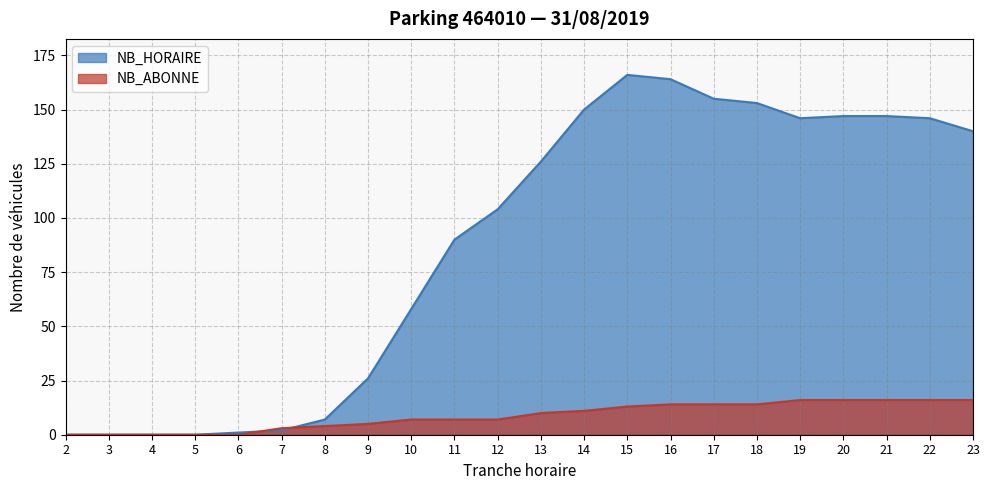

The value of NB_ABONNE at 18 is 14. True or false?

True